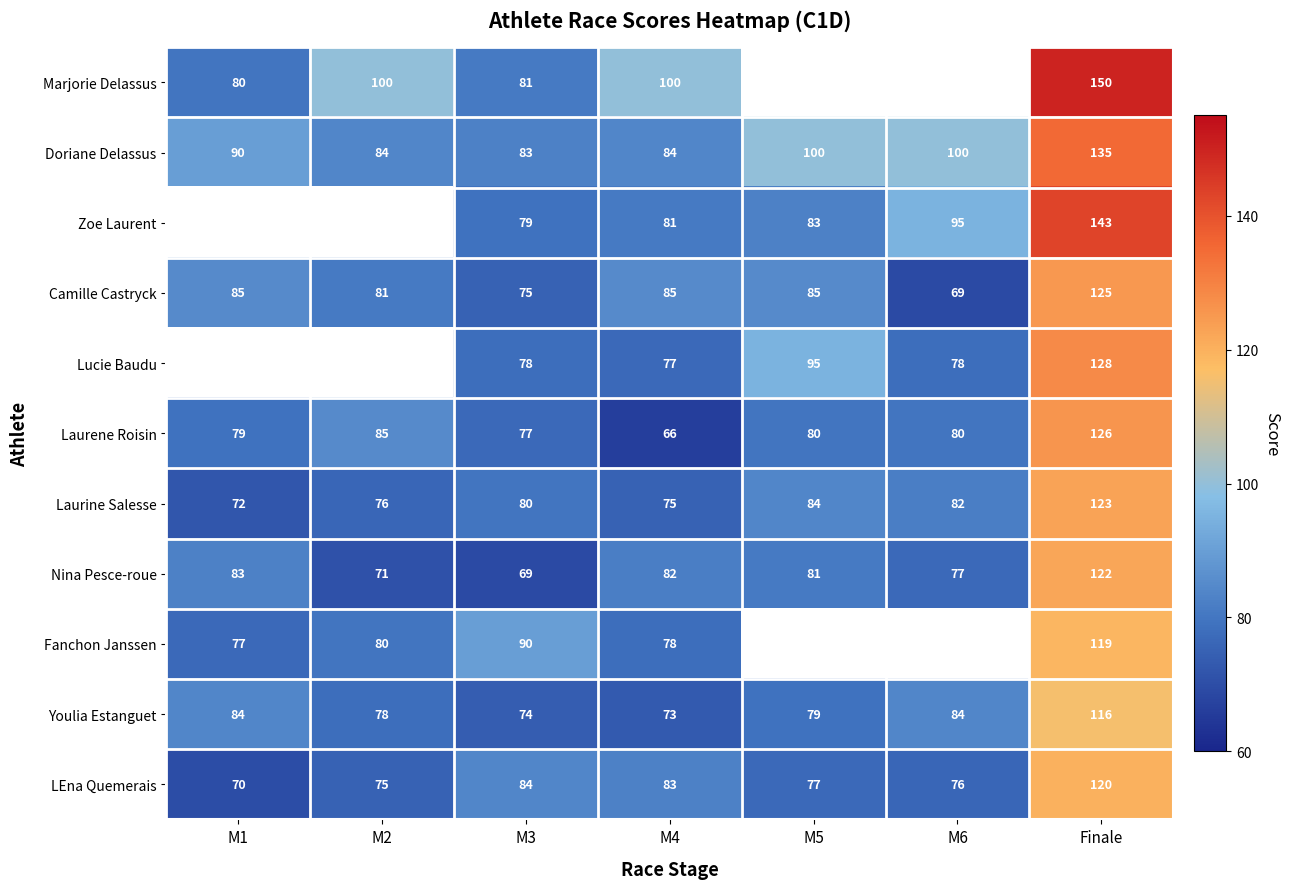

Count the number of data series in this chart.

11